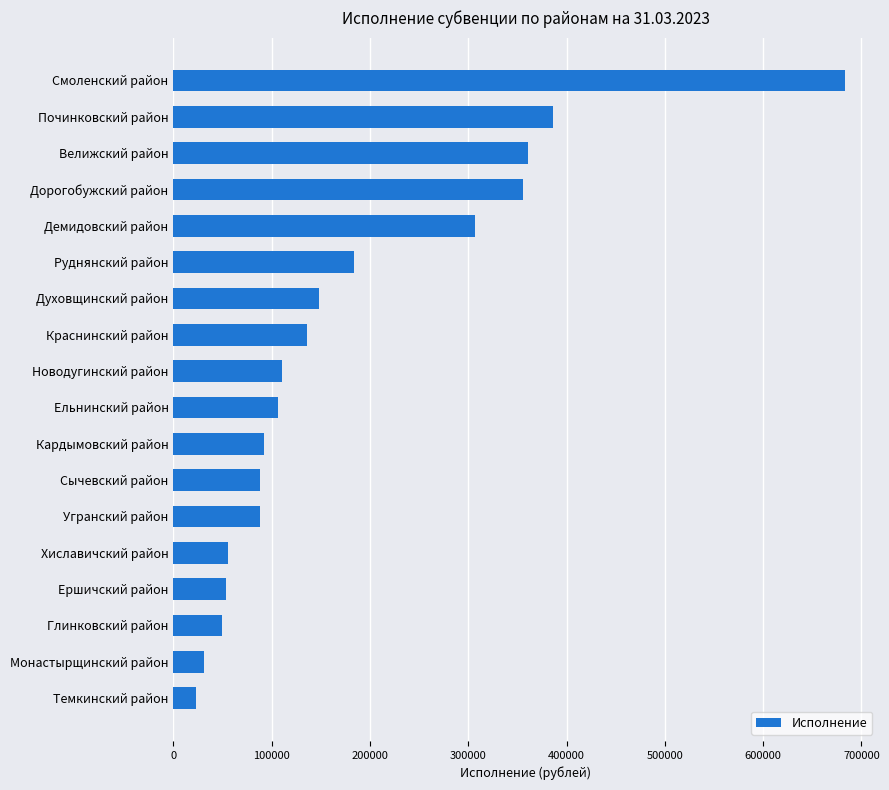

The value at Угранский район is 148586.3. True or false?

False